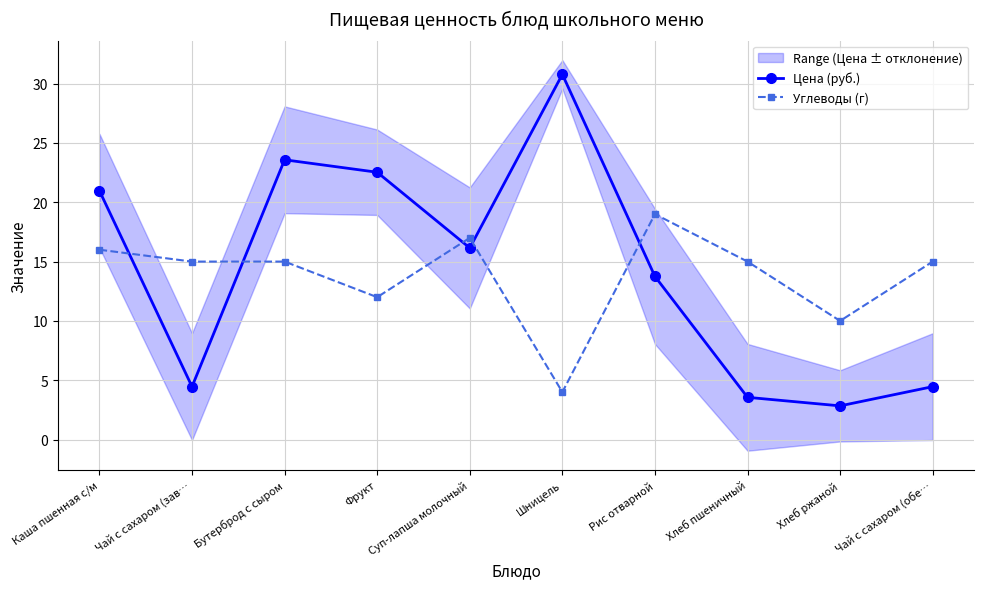

Between which two adjacent categories do Углеводы (г) and Цена (руб.) first intersect?

Каша пшенная с/м and Чай с сахаром (зав…